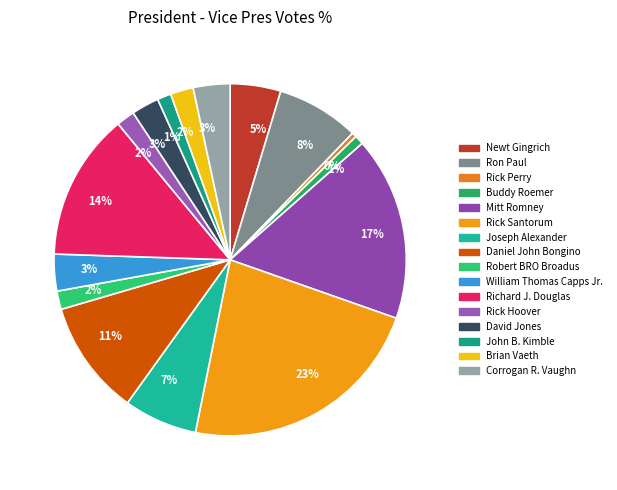

How many slices are in this pie chart?

16